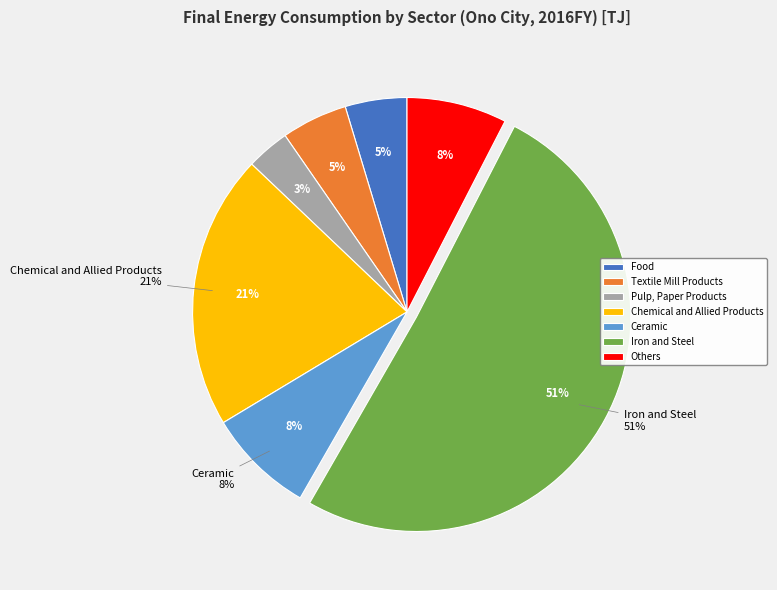

To the nearest percent, what percentage of the pie is Chemical and Allied Products?

21%